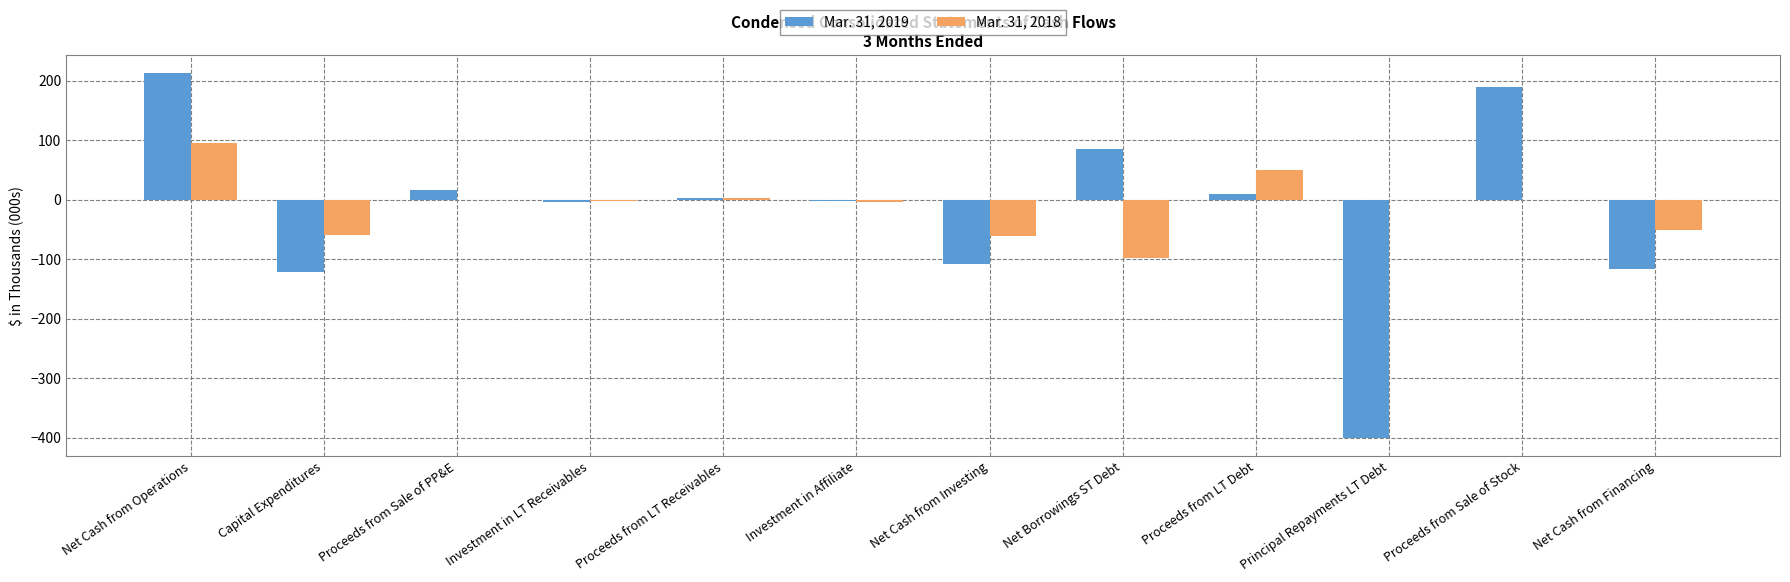

Does the chart contain stacked bars?

No